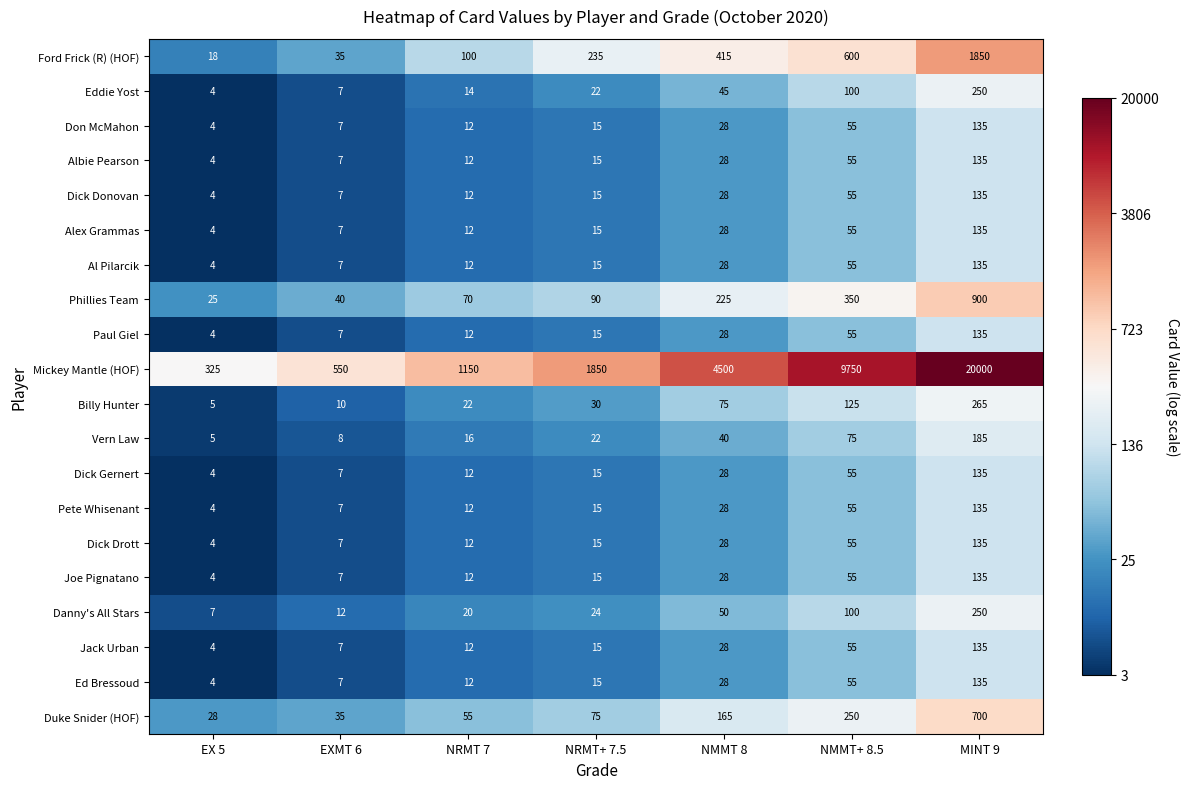

At which category is the sum across all series the highest?

MINT 9